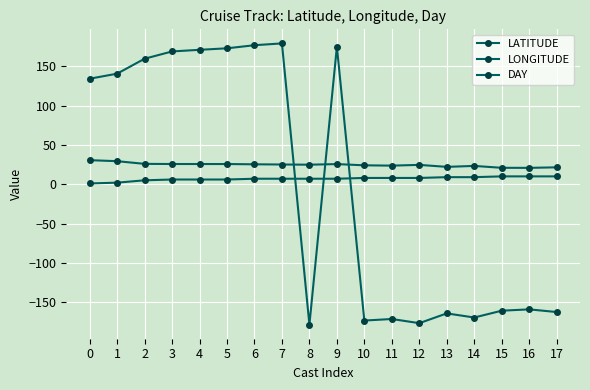

What is the value of the DAY point at the 1st from the left?

1.0